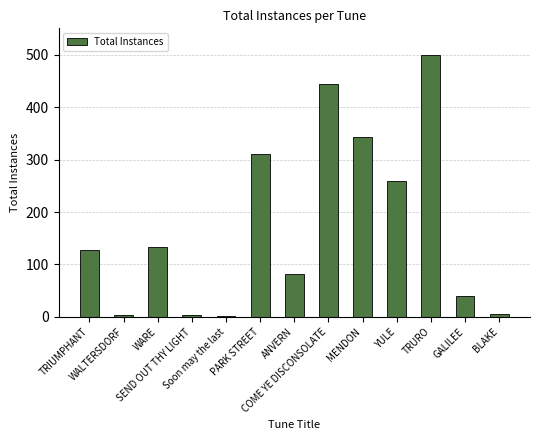

What is the sum of the values at WALTERSDORF and WARE?

136